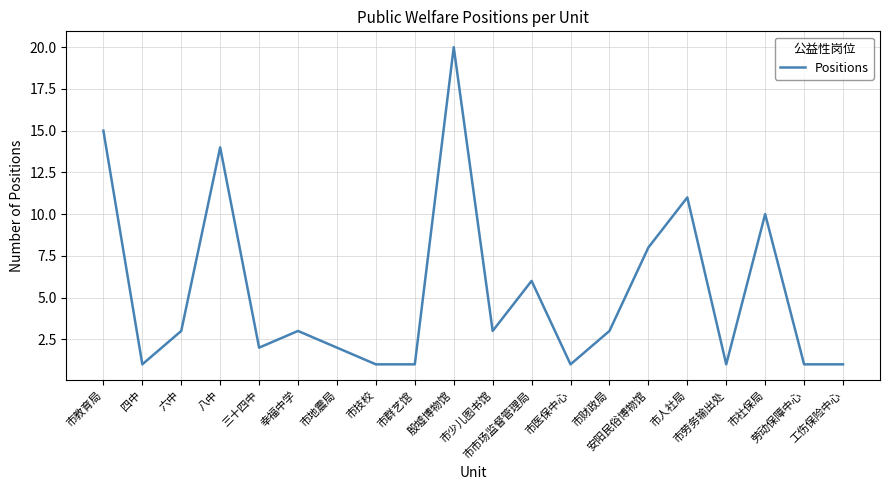

Where is the first local minimum?

四中